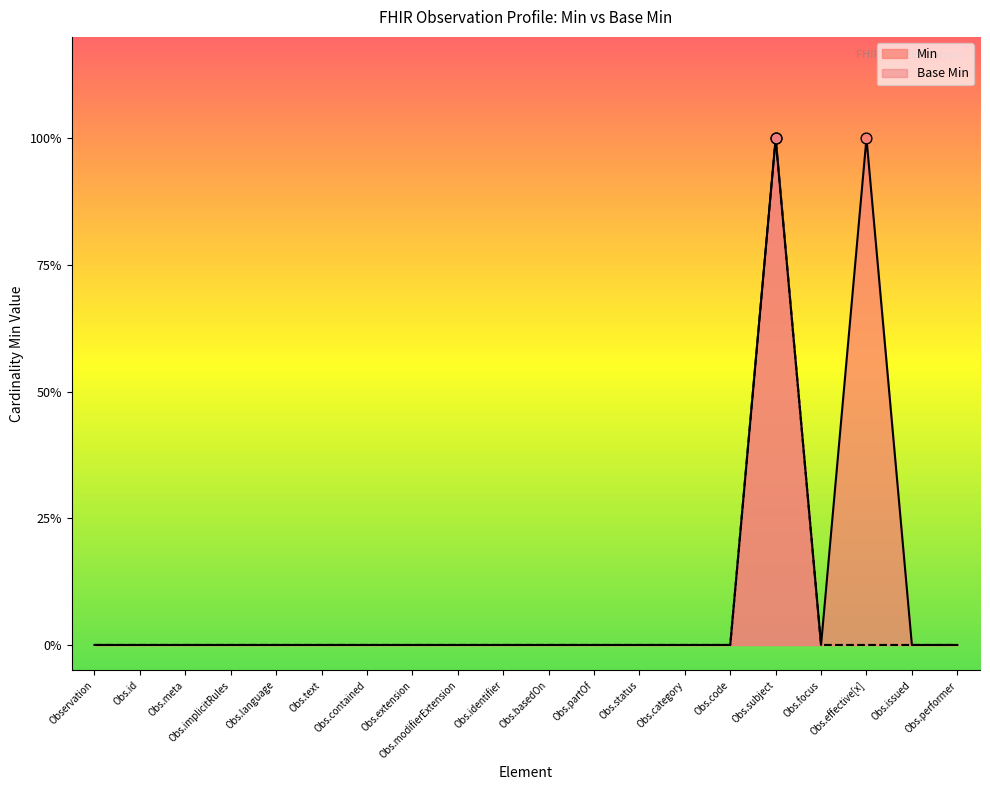

What are all the series names shown in the legend?

Min, Base Min